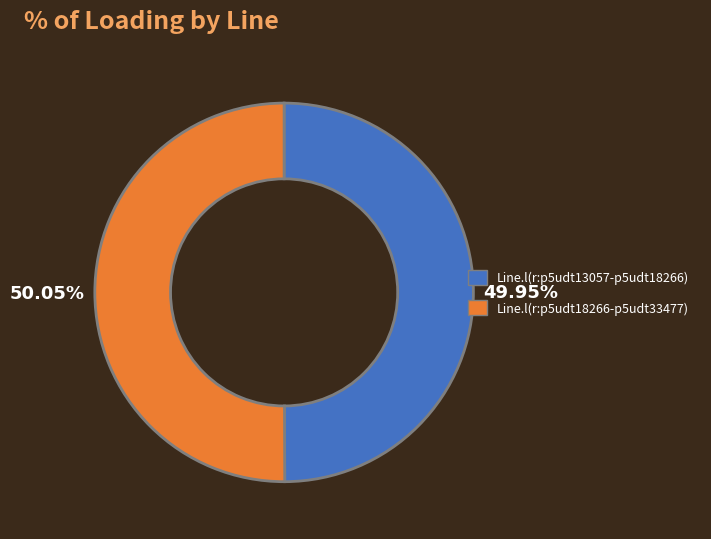

What percentage is the Line.l(r:p5udt13057-p5udt18266) slice, to the nearest percent?

50%